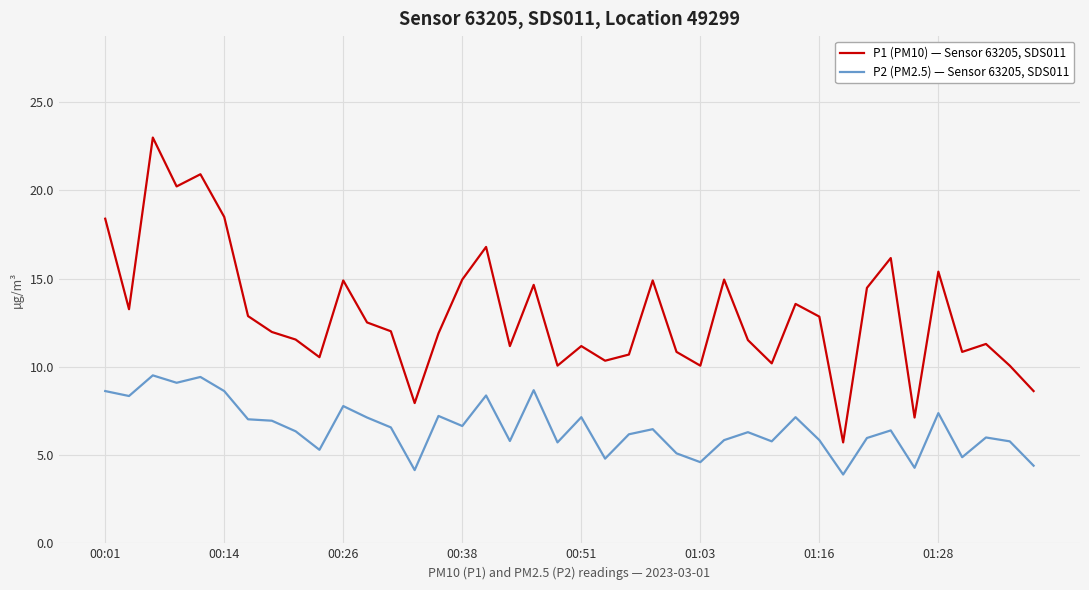

Rank the series by their maximum value, from lowest to highest.

P2 (PM2.5) — Sensor 63205, SDS011, P1 (PM10) — Sensor 63205, SDS011